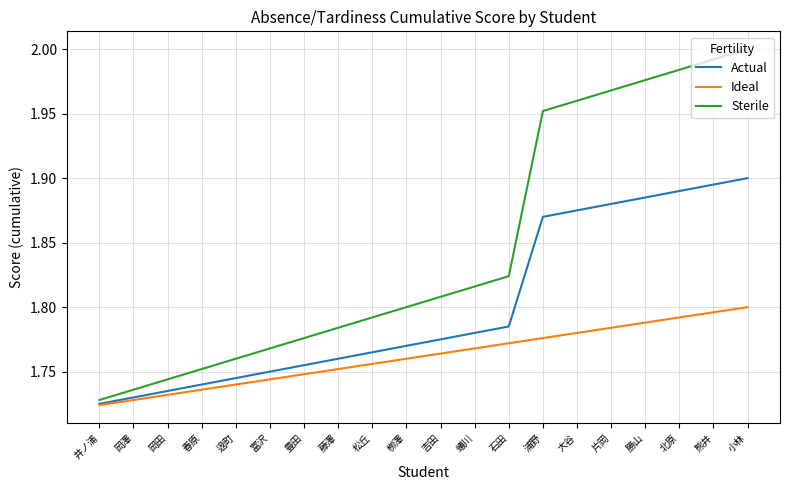

How many lines are shown in the chart?

3